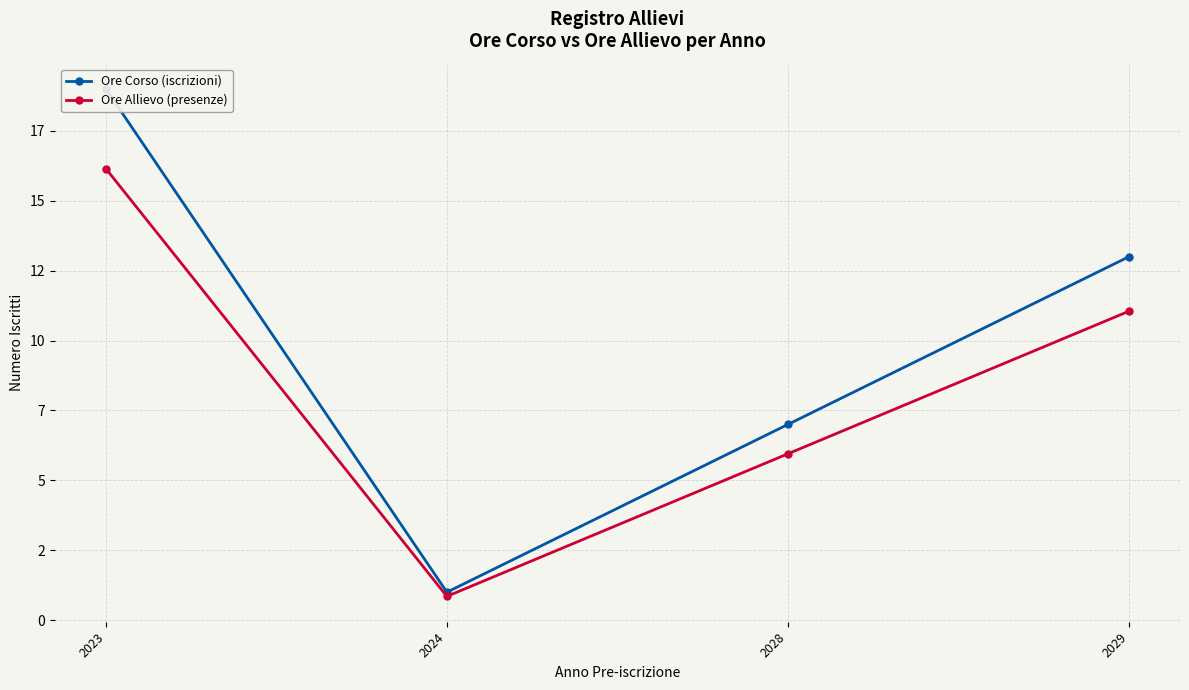

Rank the series at 2028 from highest to lowest value.

Ore Corso (iscrizioni), Ore Allievo (presenze)